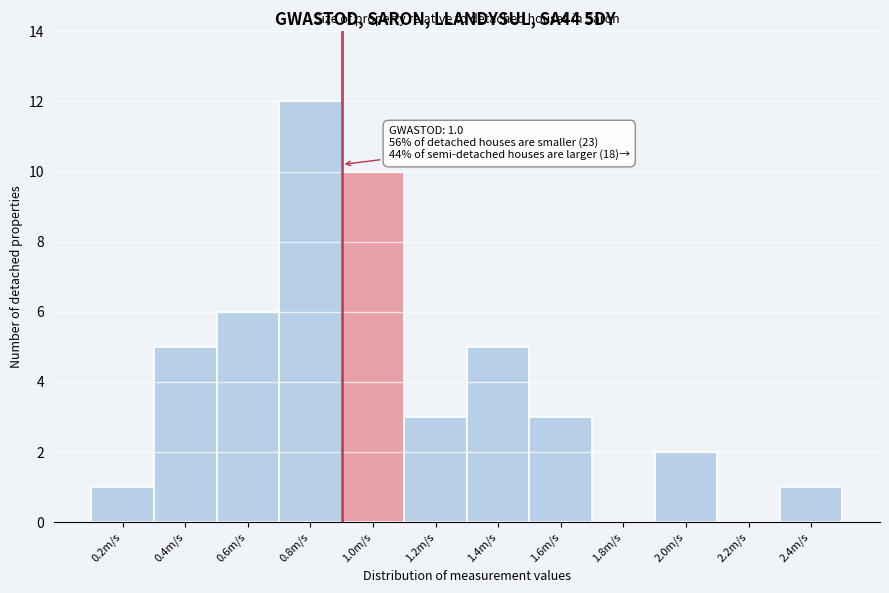

Reading left to right, extract all data points from this chart.

0.2m/s=1	0.4m/s=5	0.6m/s=6	0.8m/s=12	1.0m/s=10	1.2m/s=3	1.4m/s=5	1.6m/s=3	1.8m/s=0	2.0m/s=2	2.2m/s=0	2.4m/s=1